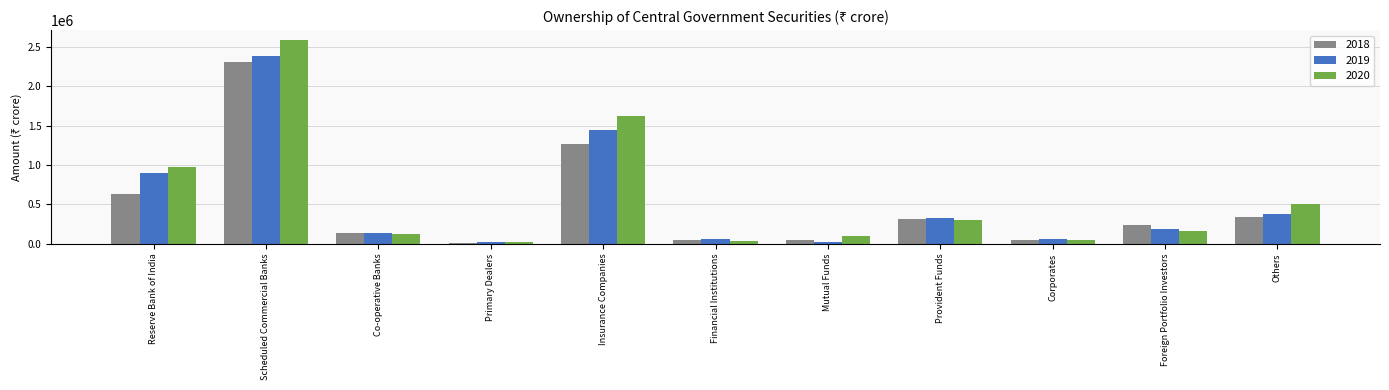

What is the maximum value shown in the chart?

2580942